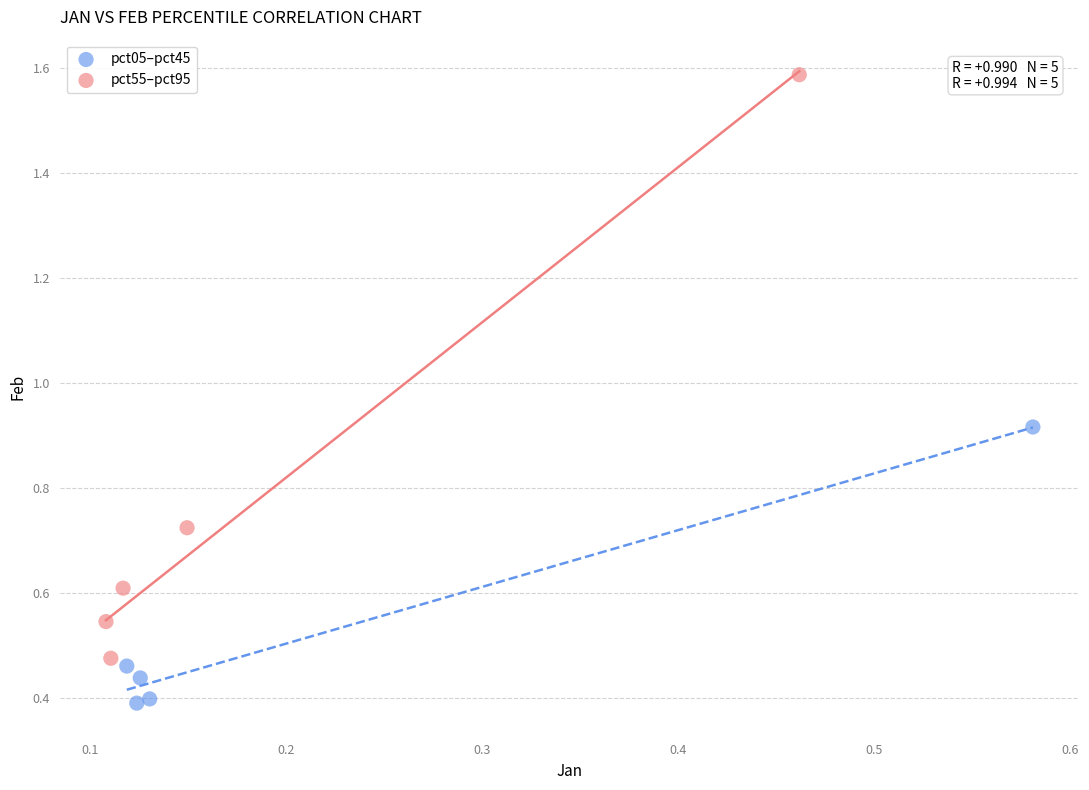

Which series reaches the minimum Y coordinate?

pct05–pct45